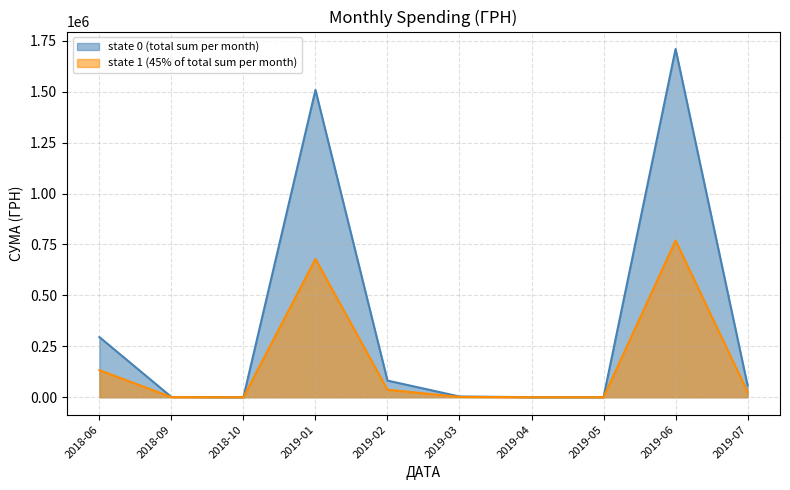

What is the difference between the highest and lowest values at 2018-06?

162455.7